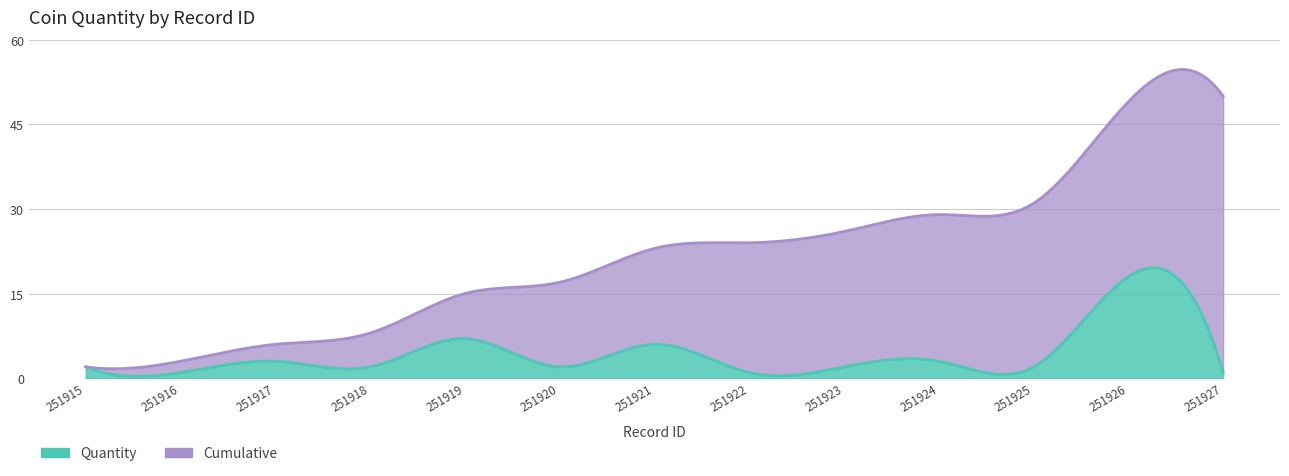

At how many categories does at least one series exceed 7?

10